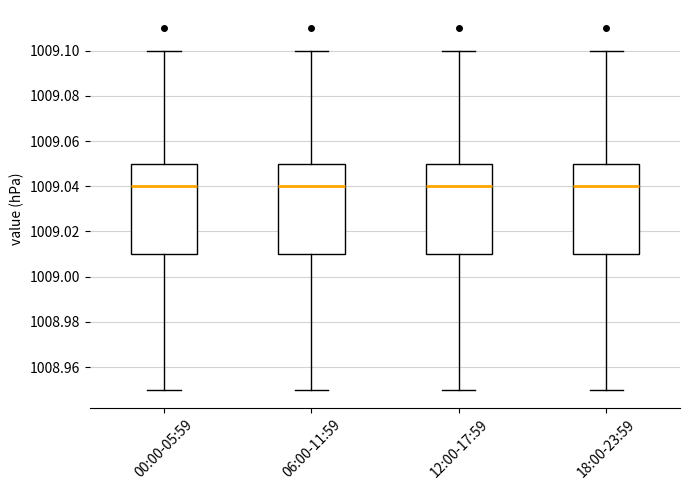

Reading left to right, transcribe this box plot: for each box, give where its median line is, the range the box spans, and where its two whiskers end, as read against the y-axis. The values are not printed on the chart, so give them approximately, as read against the axis.

00:00-05:59: median 1009.04, box 1009.01 to 1009.05, whiskers 1008.95 to 1009.10
06:00-11:59: median 1009.04, box 1009.01 to 1009.05, whiskers 1008.95 to 1009.10
12:00-17:59: median 1009.04, box 1009.01 to 1009.05, whiskers 1008.95 to 1009.10
18:00-23:59: median 1009.04, box 1009.01 to 1009.05, whiskers 1008.95 to 1009.10